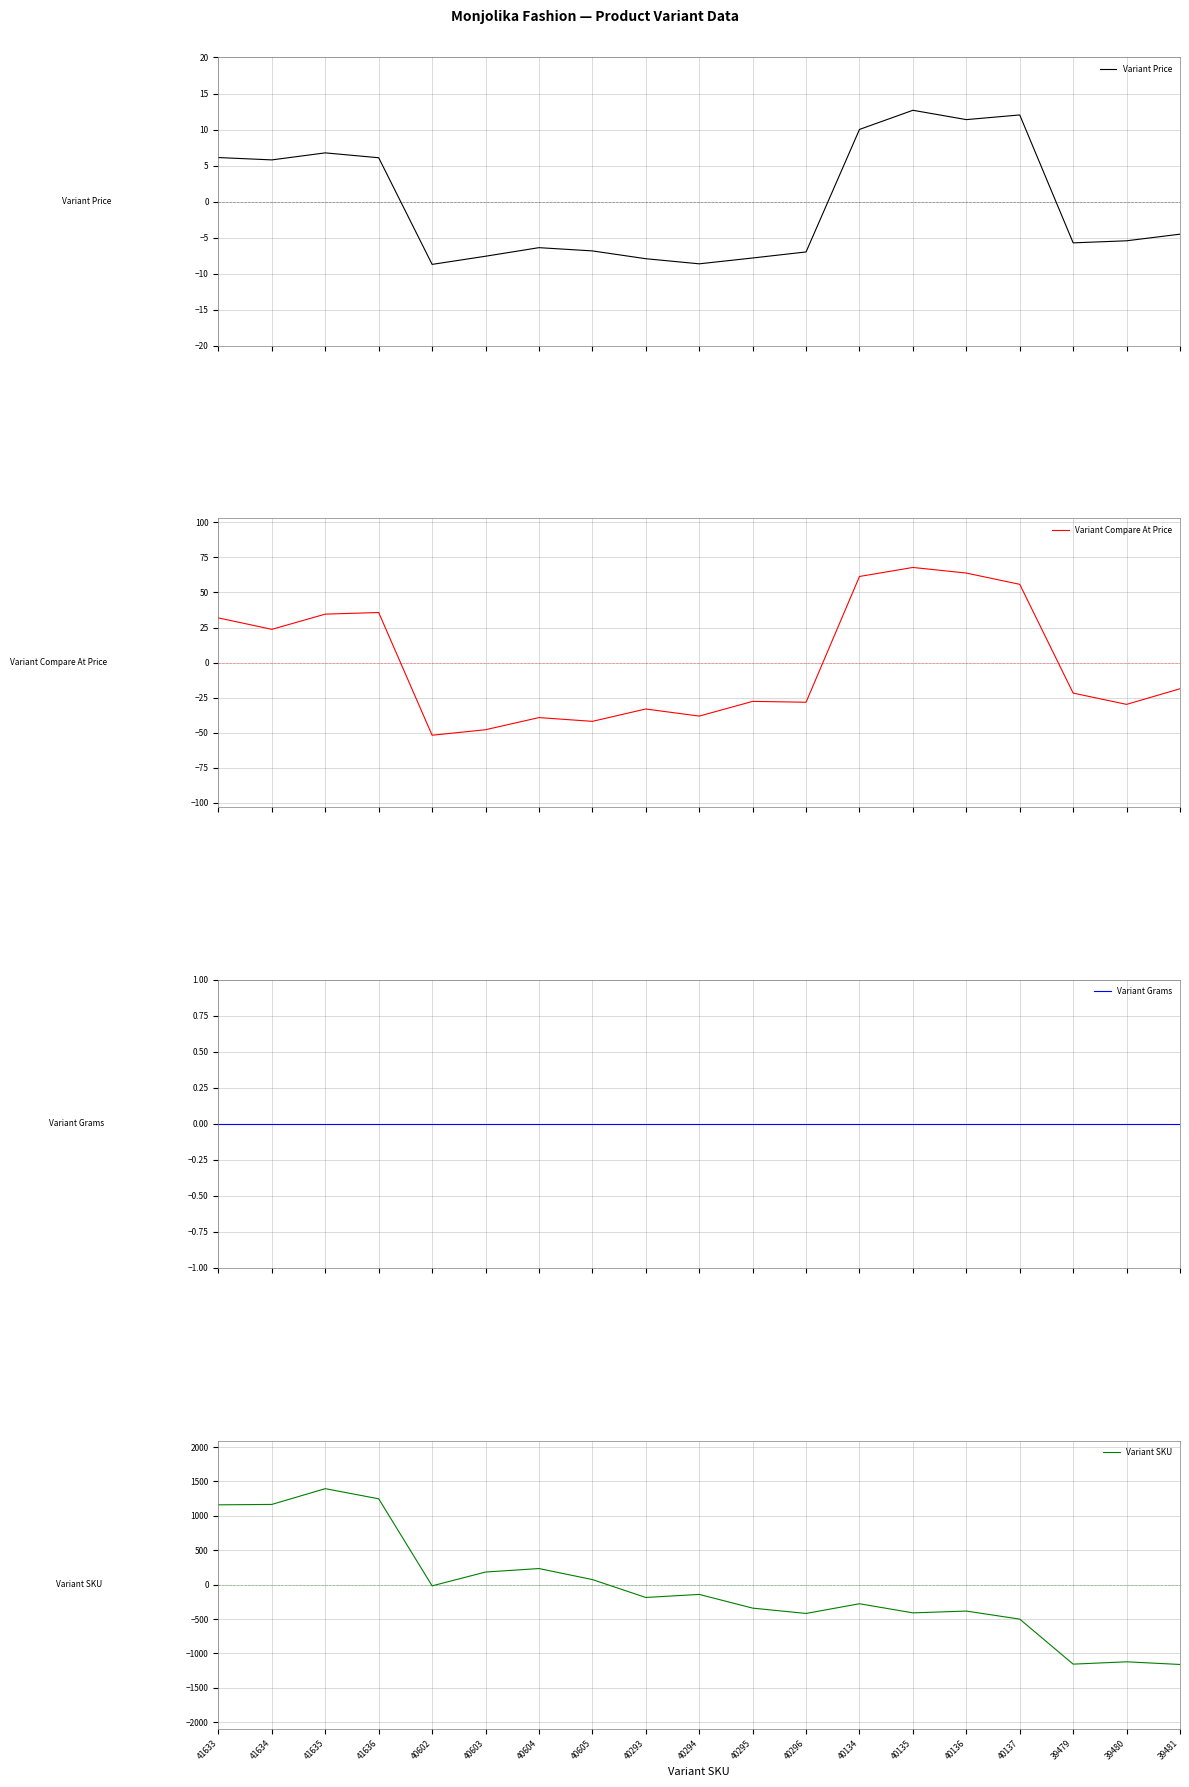

How many times do Variant Grams and Variant Price cross each other?

3